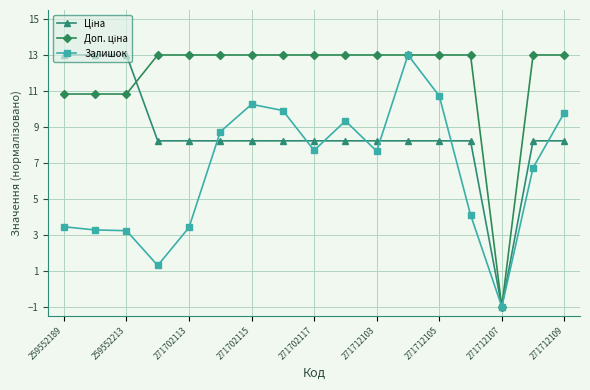

What is the value of the Залишок point at the 6th from the left?

8.7